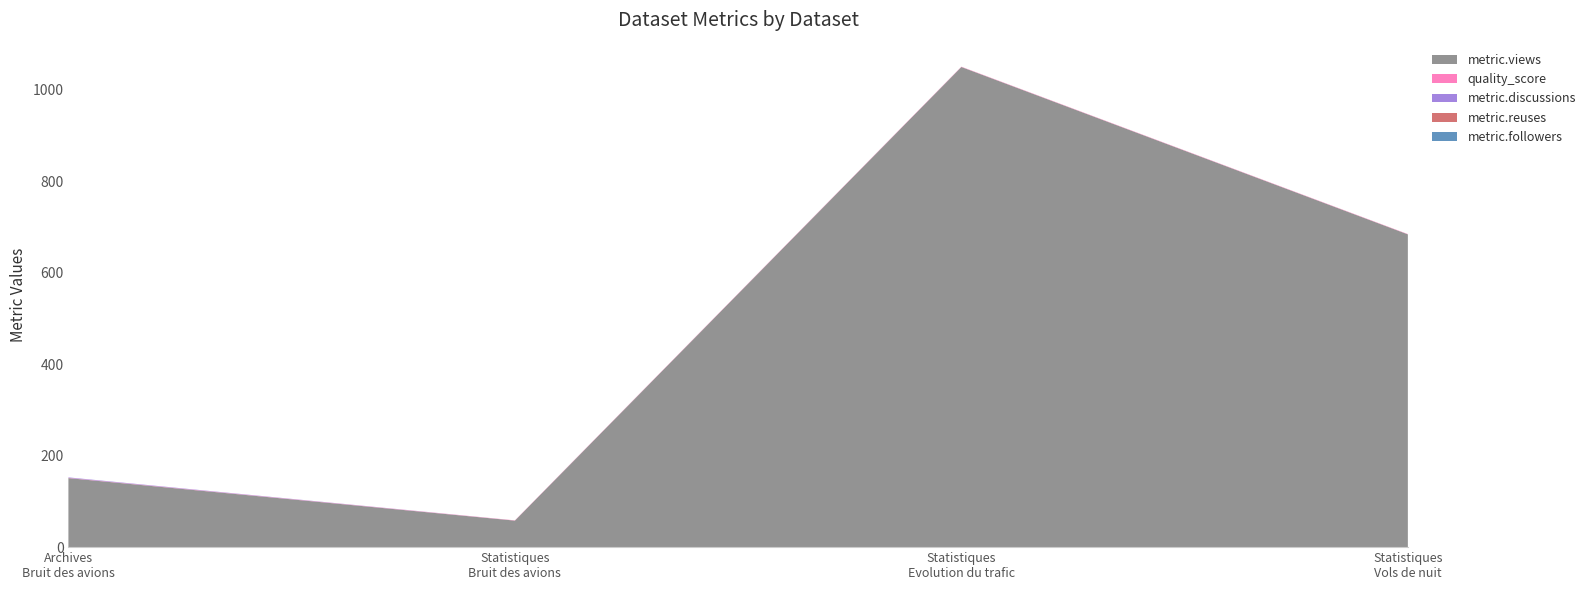

Reading right to left, extract all data points from this chart.

metric.views: 684.0	1050.0	58.0	151.0
quality_score: 0.7	0.7	0.6	0.6
metric.discussions: 0.0	0.0	0.0	1.0
metric.reuses: 0.0	0.0	0.0	0.0
metric.followers: 0.0	0.0	0.0	0.0